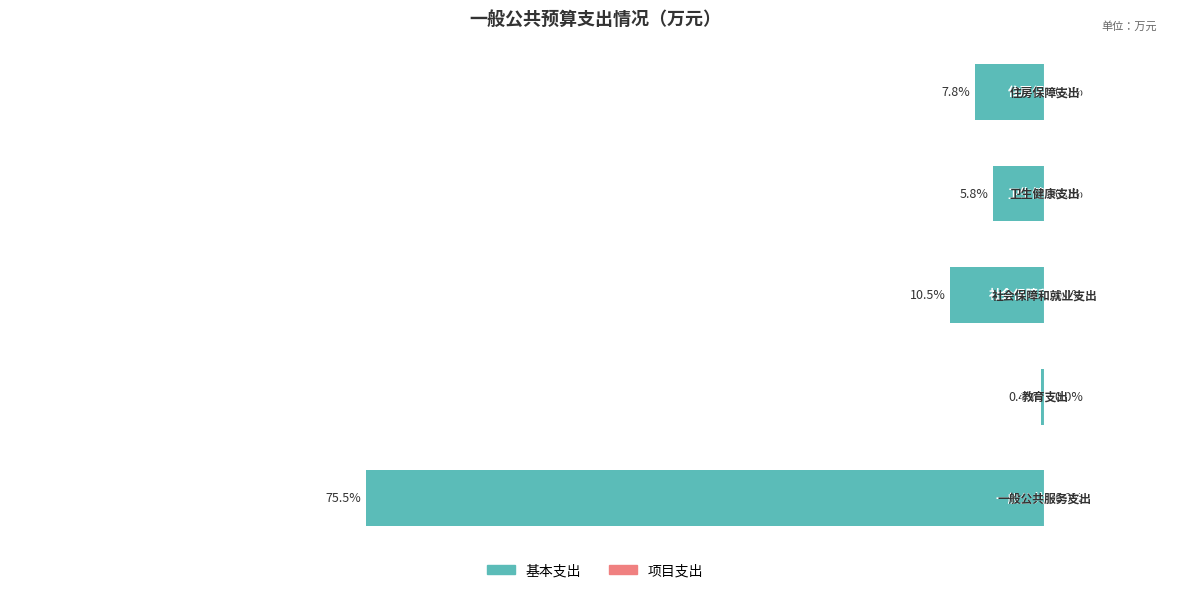

Are the bars horizontal?

Yes